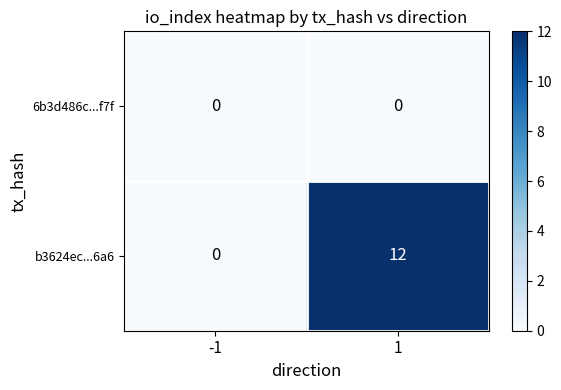

What is the maximum value shown in the chart?

12